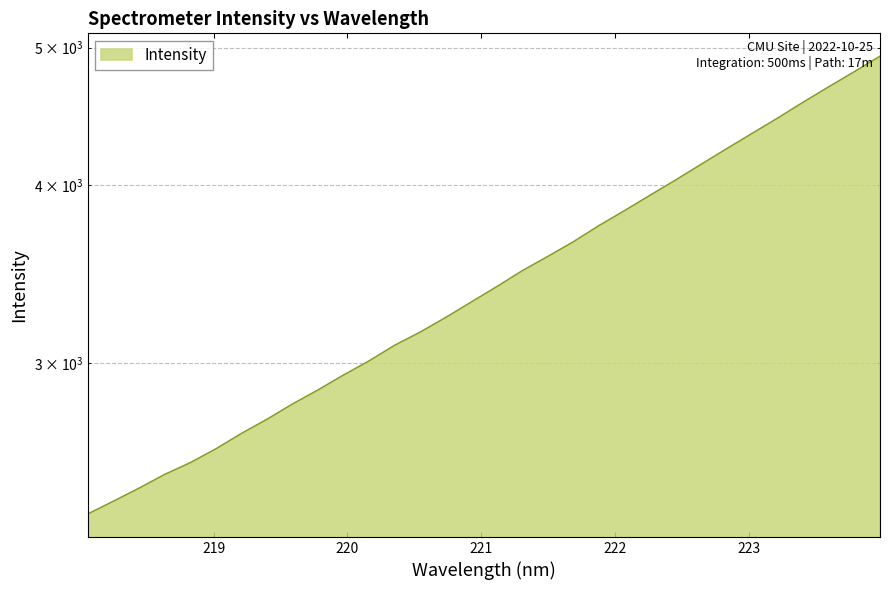

Approximately how many times larger is the value at 222.8355 compared to 223.9802?

0.9